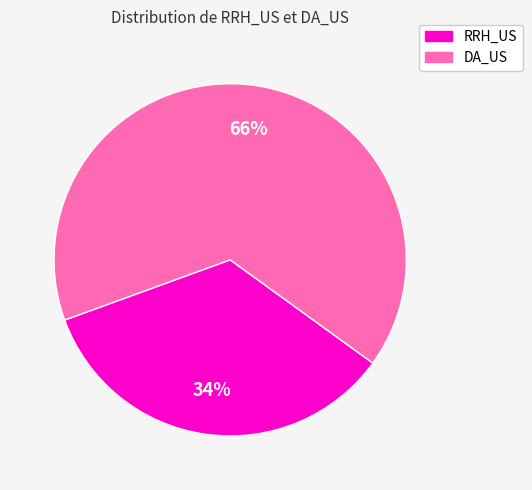

How many segments does this pie chart have?

2